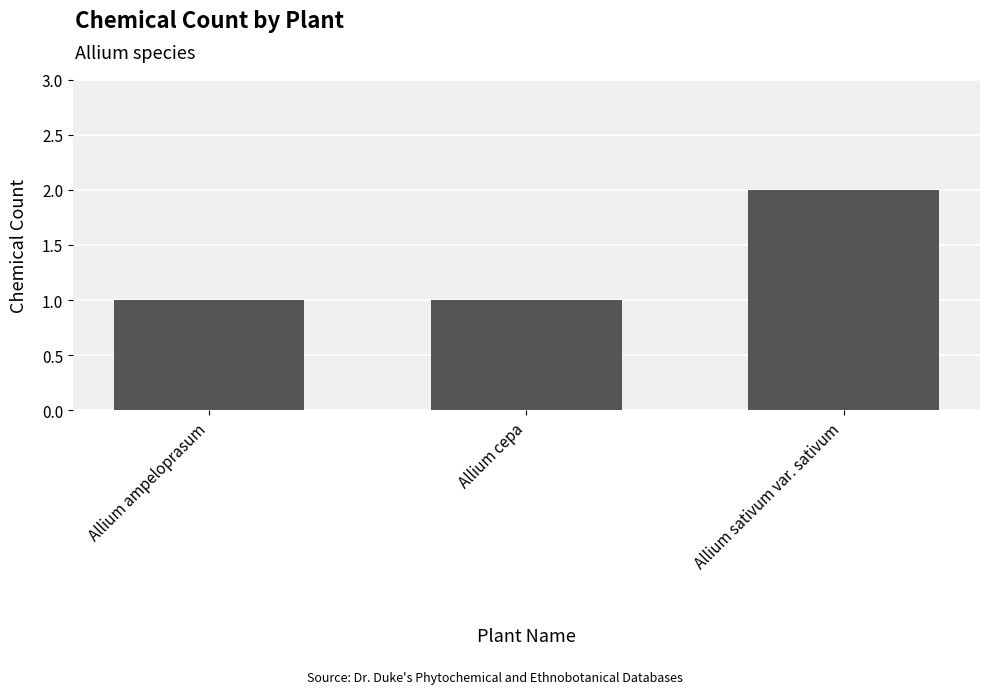

How many distinct data groups are displayed?

1